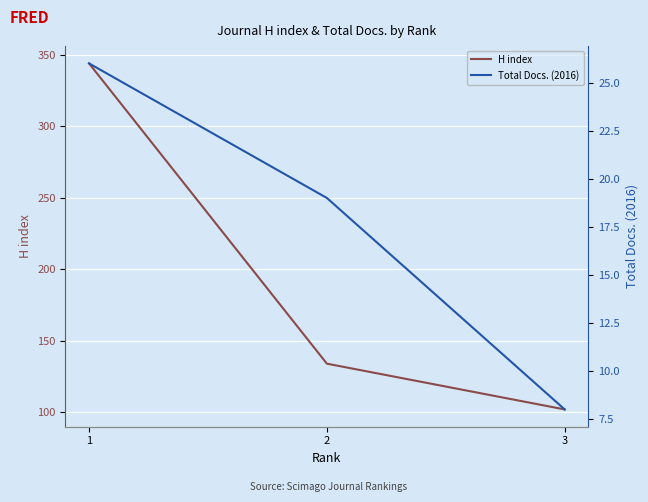

At how many categories does at least one series exceed 103?

2